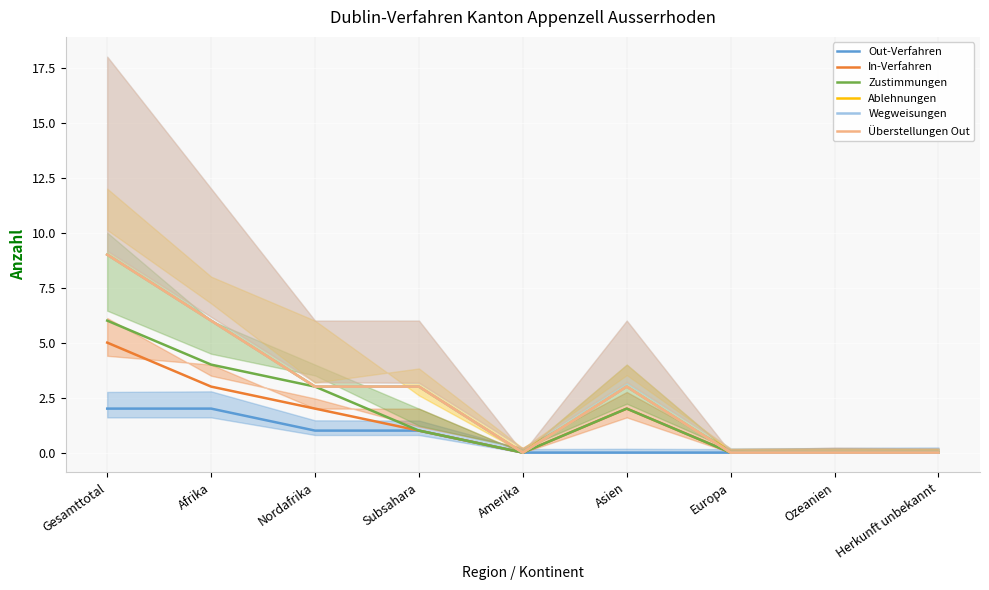

Between Europa and Subsahara, which is larger?

Subsahara